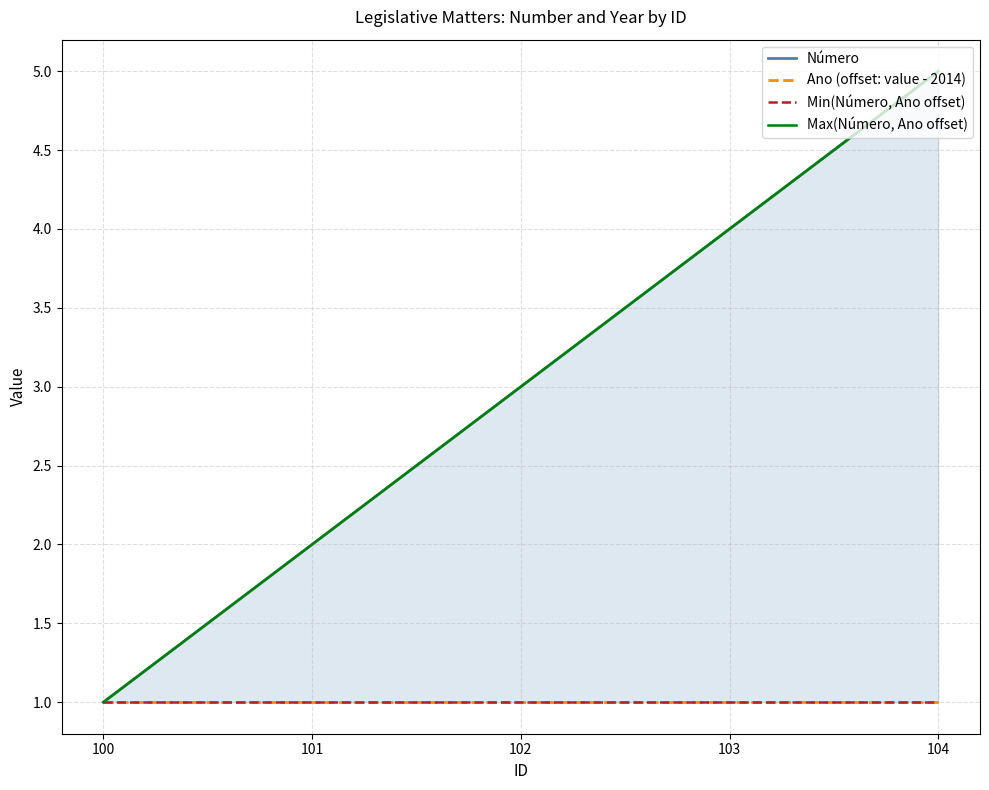

What is the approximate value of Ano (offset: value - 2014) at 104?

1